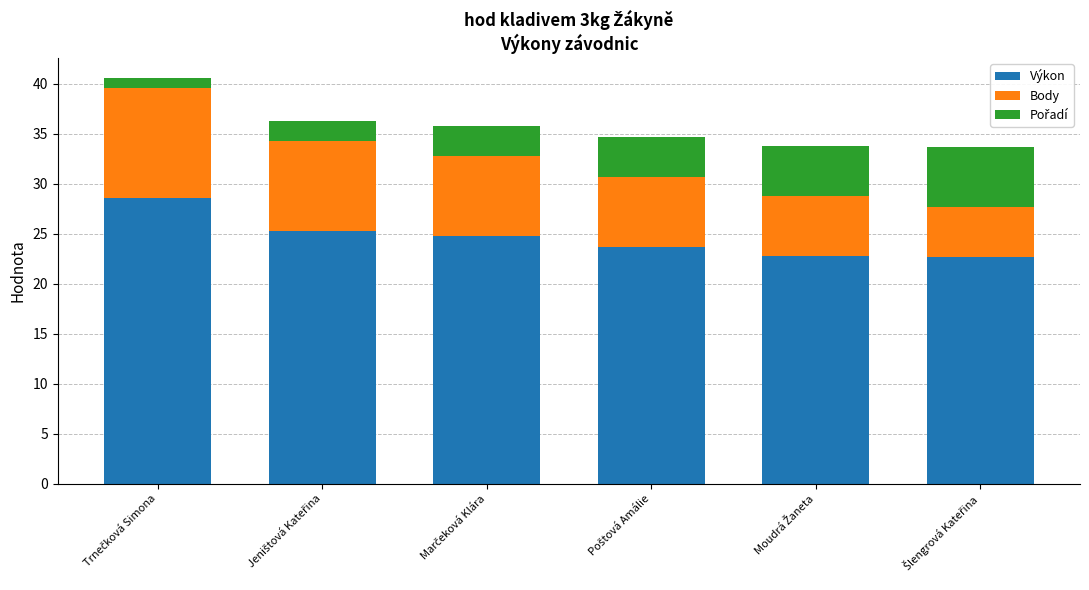

What is the average value of the Výkon series?

24.6